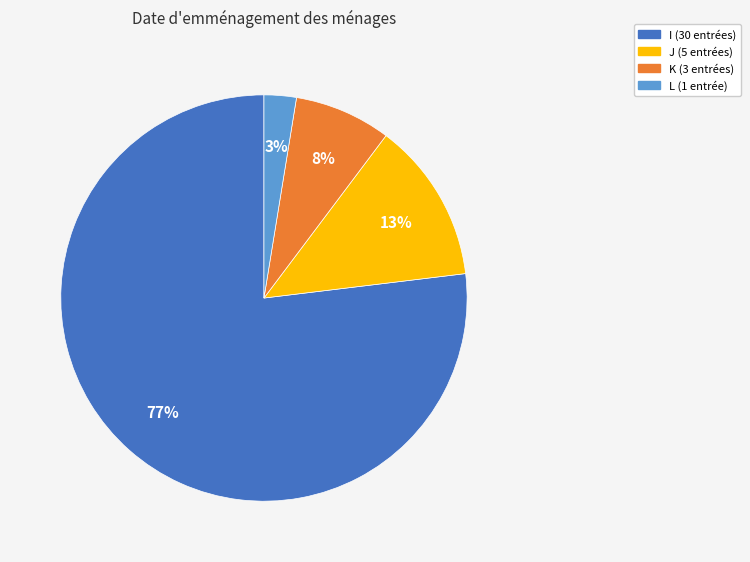

Which slice represents more than half of the pie?

I